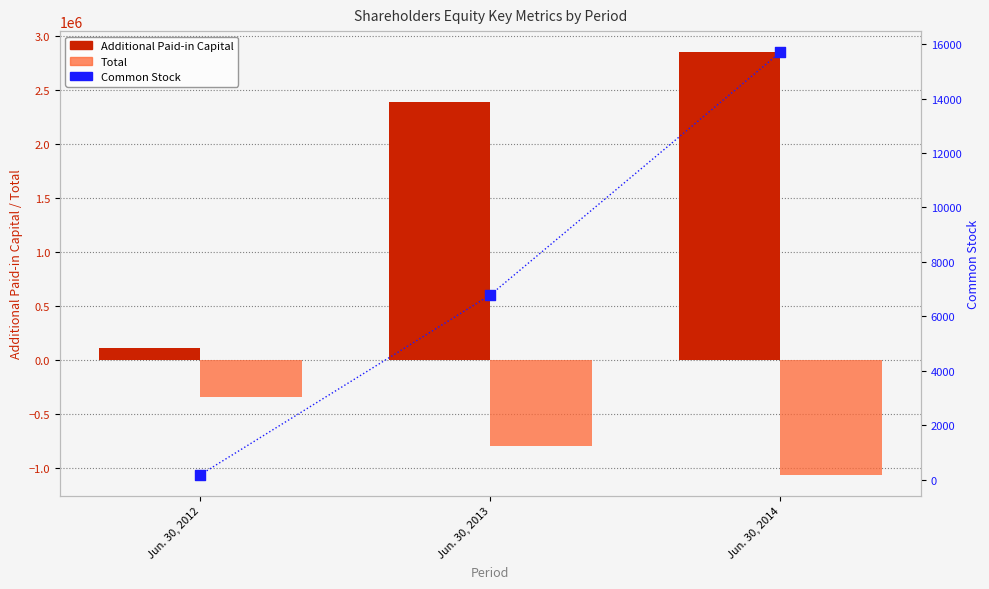

Which series contains the highest Y value?

Additional Paid-in Capital